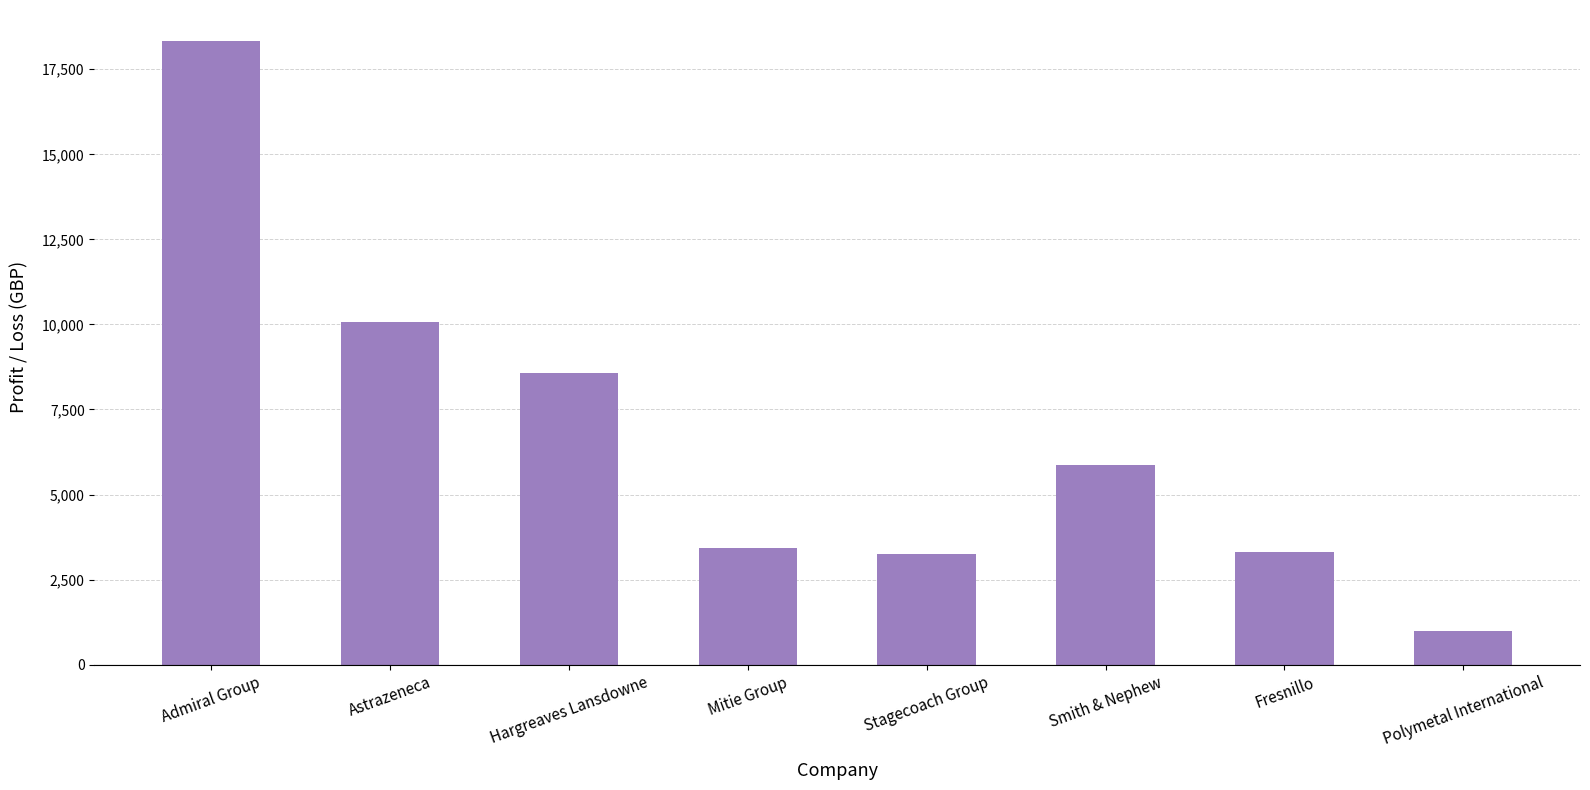

Approximately how many times larger is the value at Polymetal International compared to Smith & Nephew?

0.2